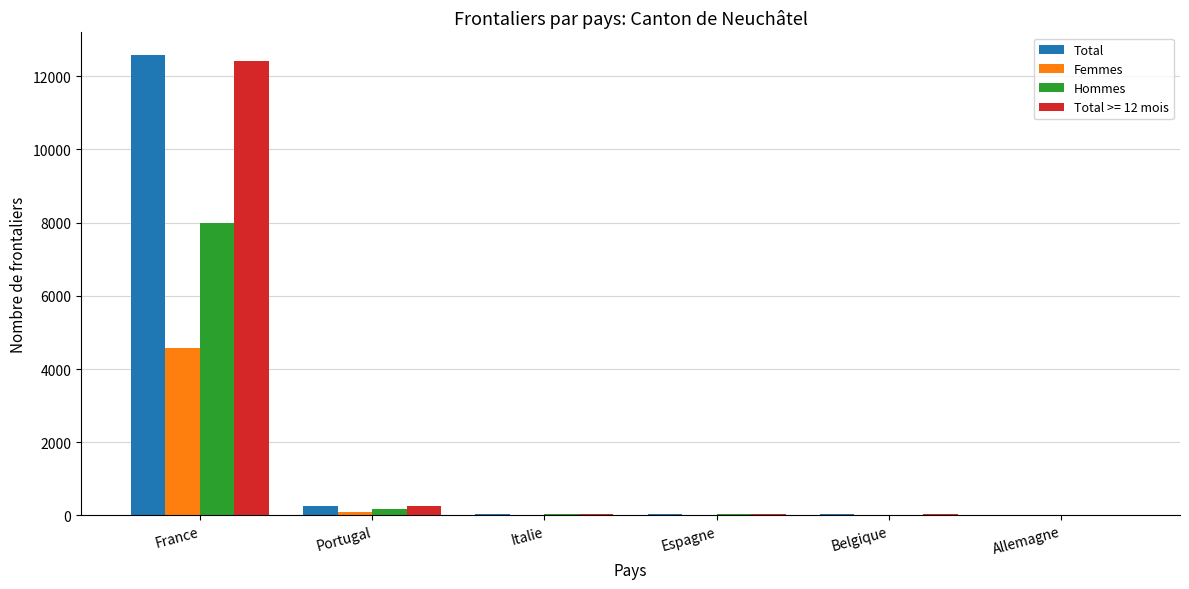

What are all the series names shown in the legend?

Total, Femmes, Hommes, Total >= 12 mois